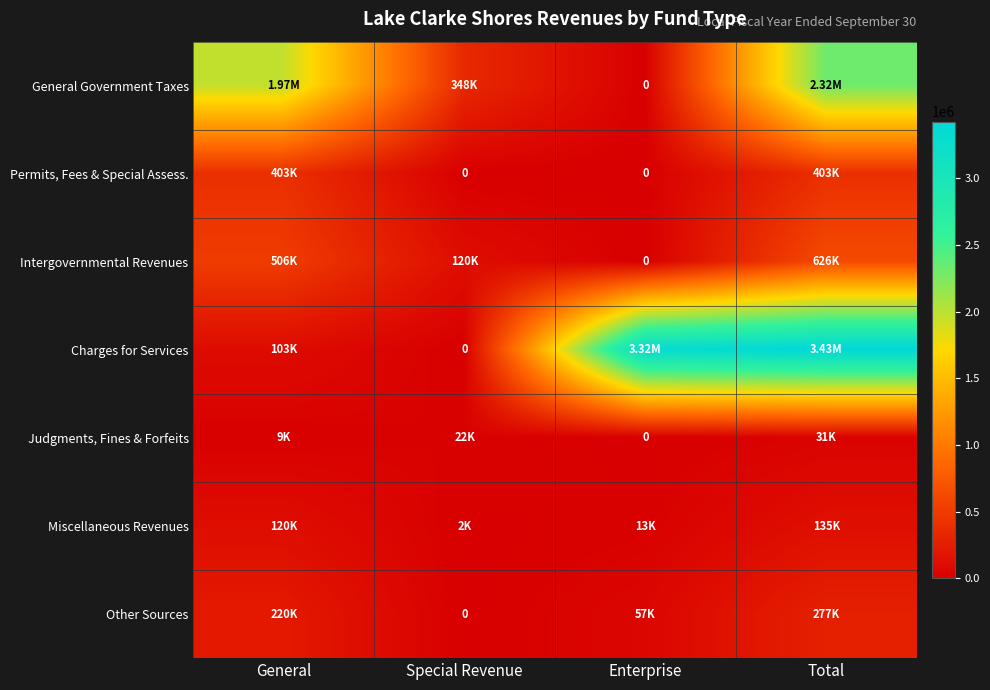

List the series in order of their peak value, highest first.

Charges for Services, General Government Taxes, Intergovernmental Revenues, Permits, Fees & Special Assess., Other Sources, Miscellaneous Revenues, Judgments, Fines & Forfeits